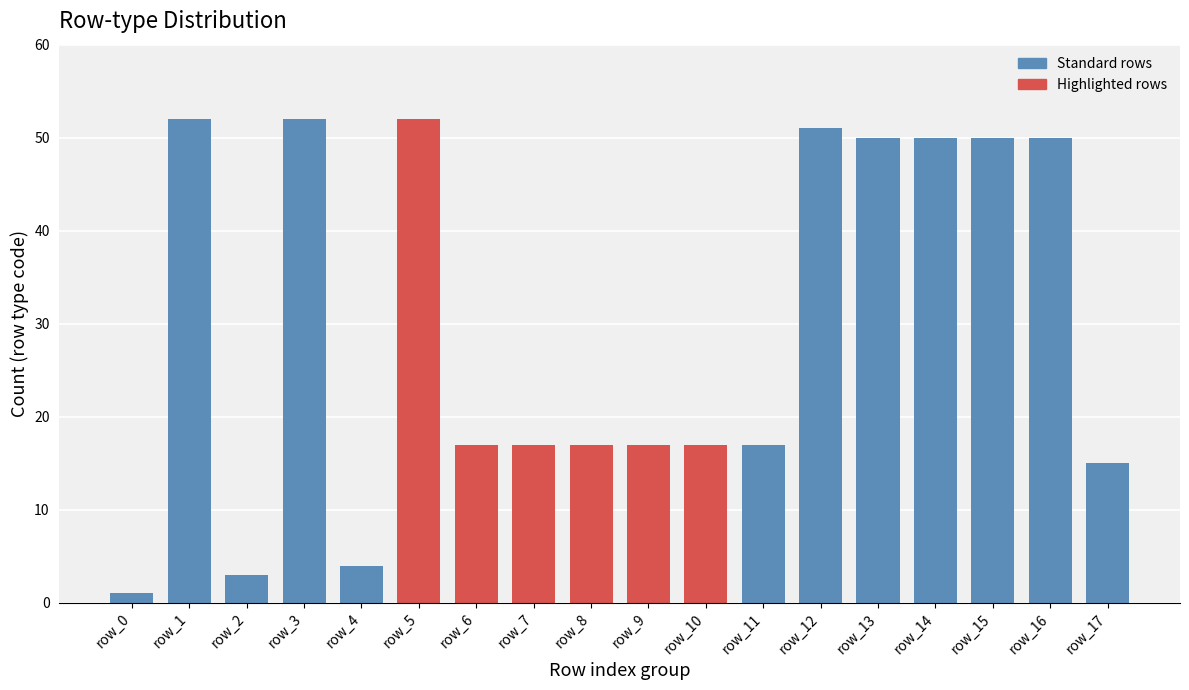

Reading right to left, extract all data points from this chart.

15	50	50	50	50	51	17	17	17	17	17	17	52	4	52	3	52	1